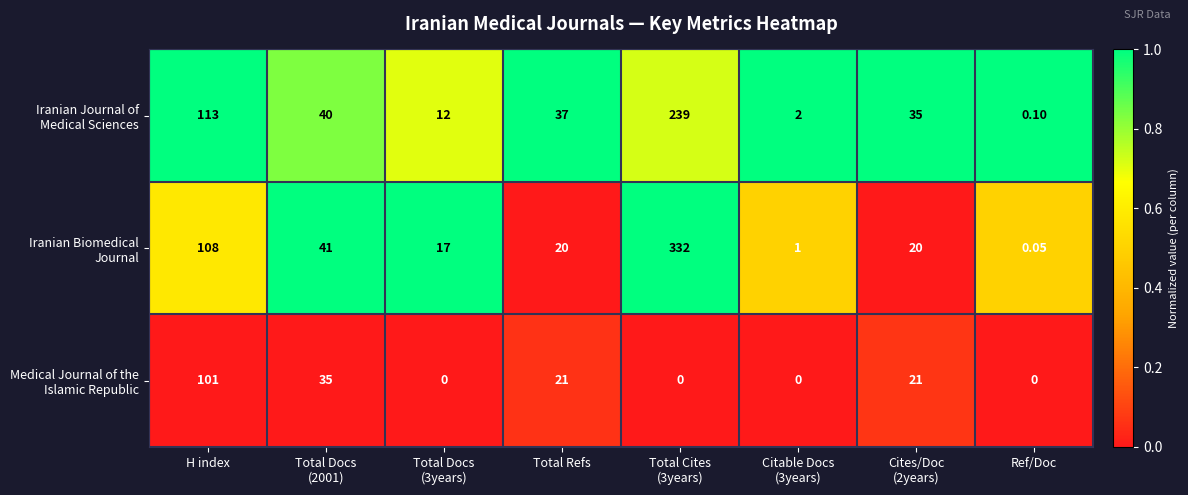

Count the number of categories in the chart.

8